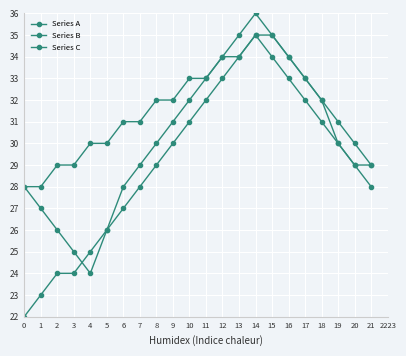

What is the average value of the Series B series?

31